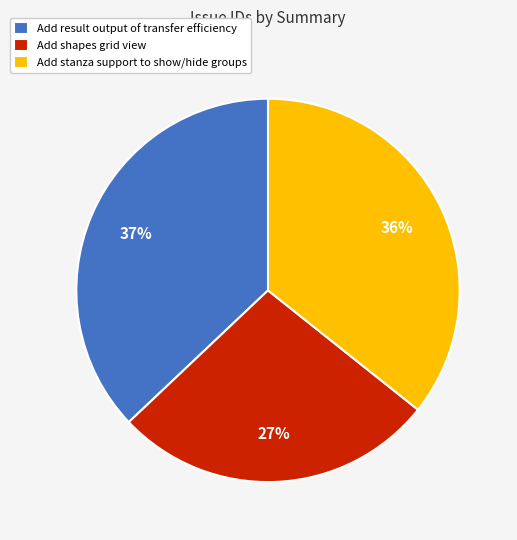

To the nearest percent, what portion does Add result output of transfer efficiency represent?

37%